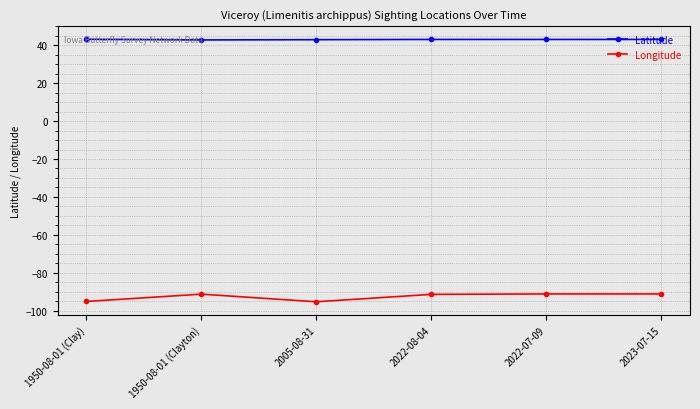

Is the value of Latitude at 1950-08-01 (Clay) greater than the value of Longitude at 2022-08-04?

Yes